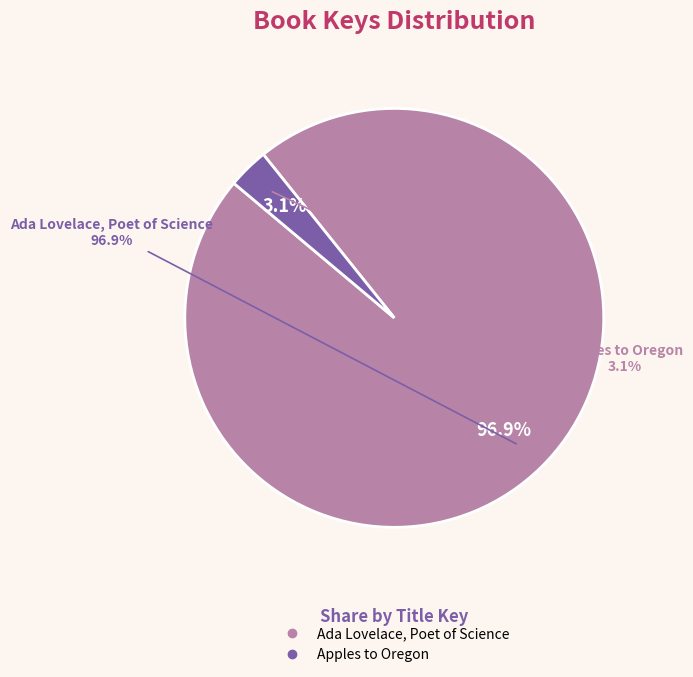

Which slice is the largest?

Ada Lovelace, Poet of Science